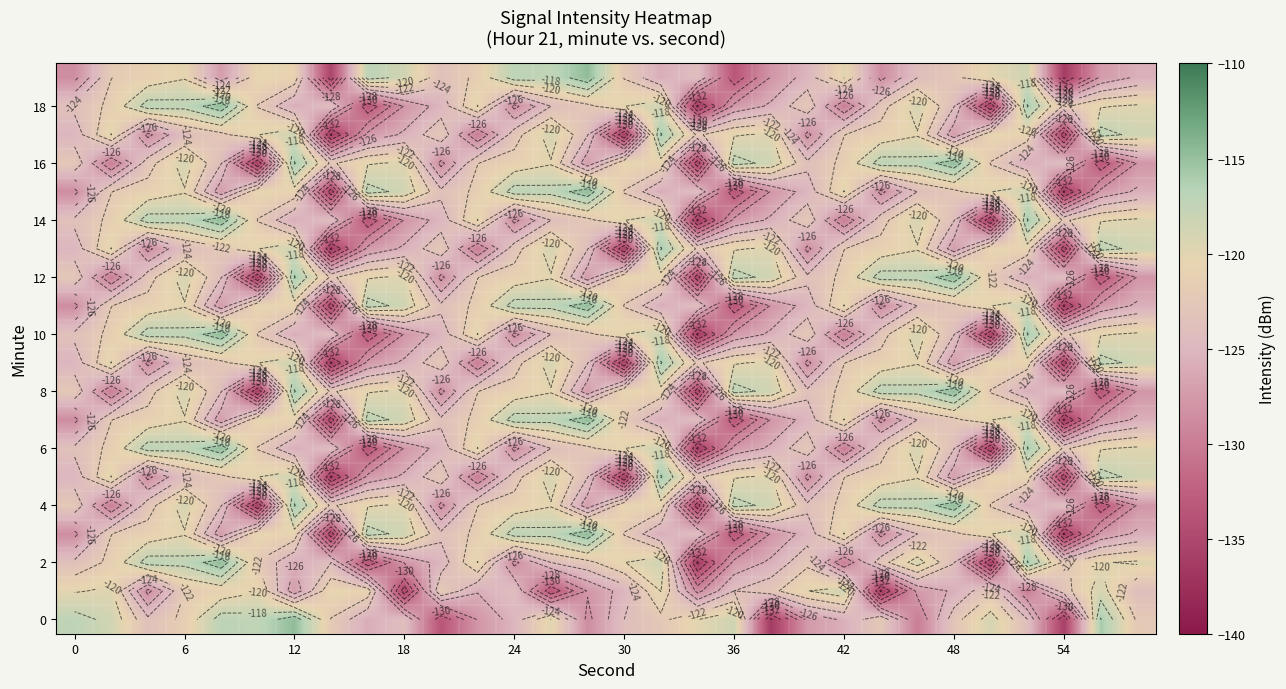

What is the difference between the highest and lowest values at 30?

15.8